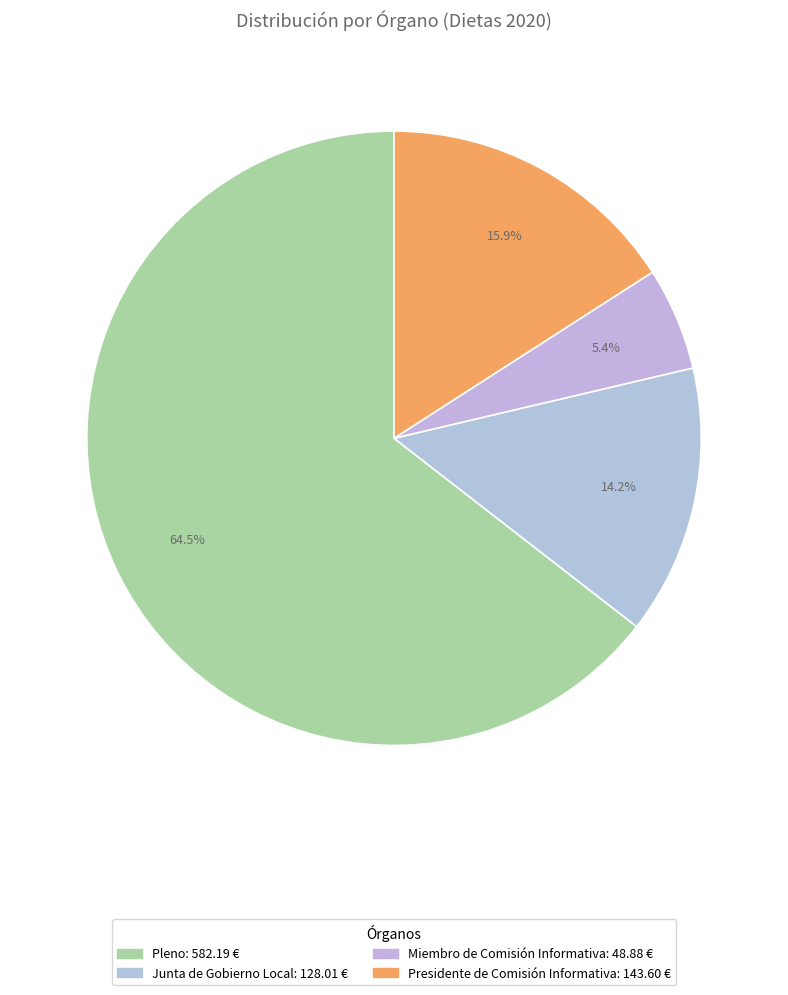

Is it true that Junta de Gobierno Local is 5% of the pie?

False